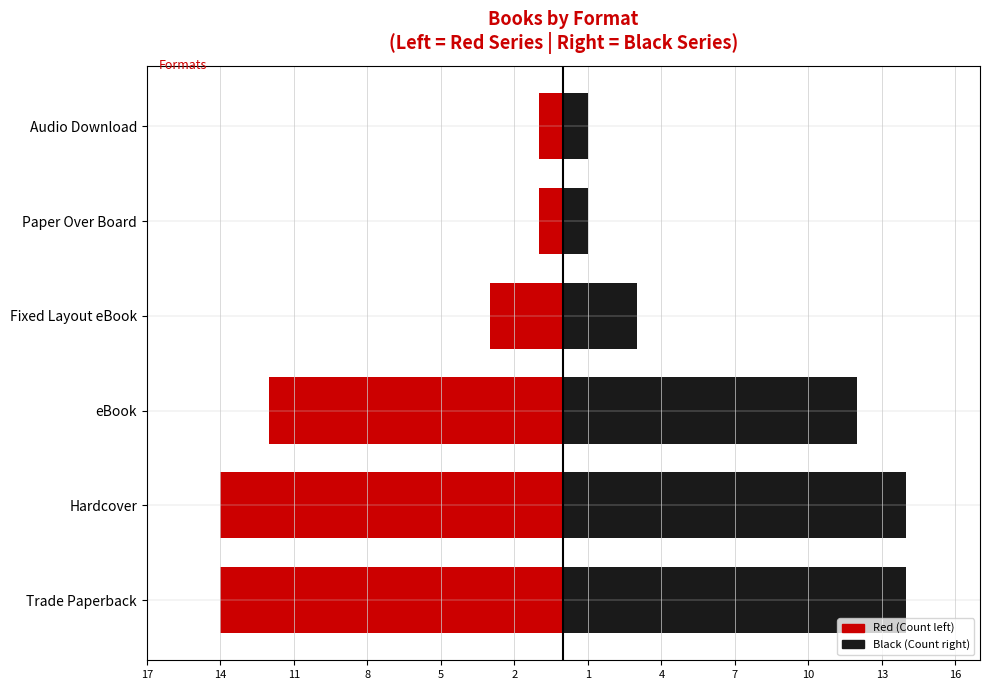

The Count (left) series shows -1 at Paper Over Board. True or false?

True